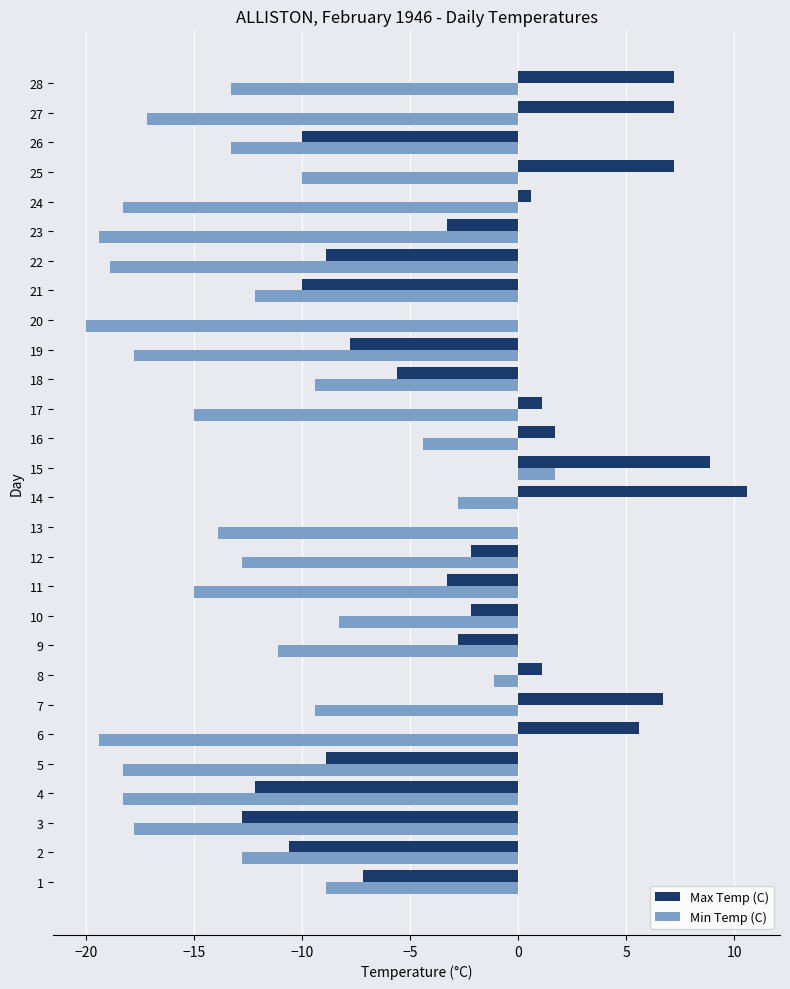

True or false: Max Temp (C) has a value of -10.0 at 21.

True